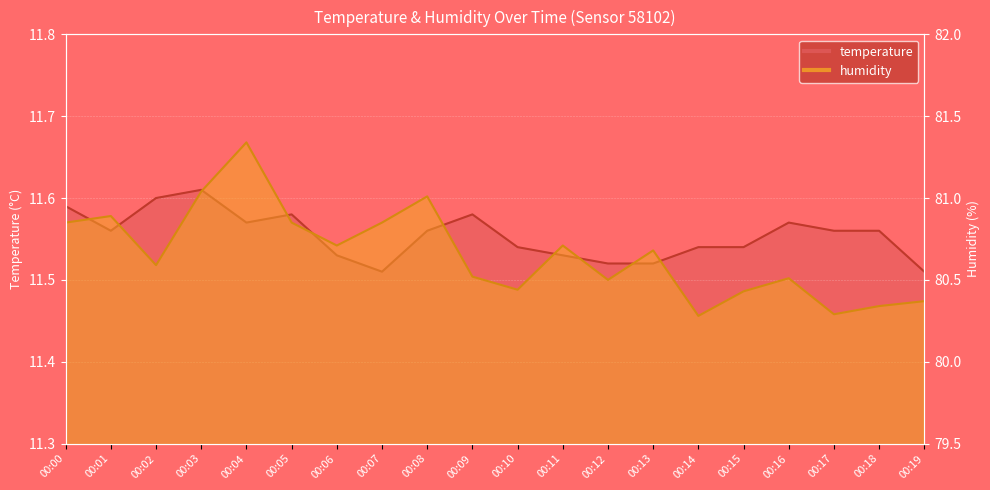

How many interior local peaks does the temperature series have?

4